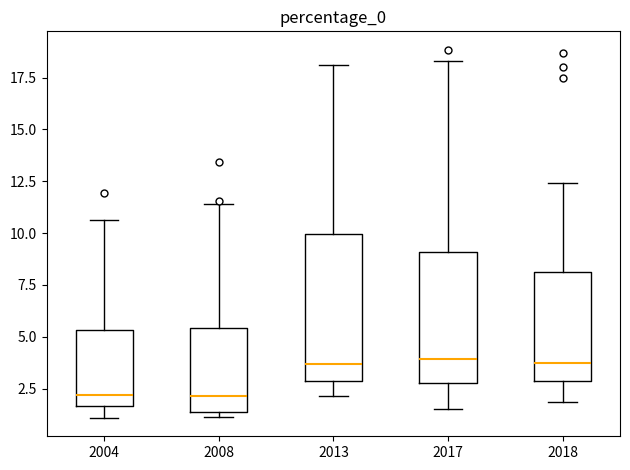

Where is the upper edge of the box at x = 2017 on the y-axis? The values are not printed on the chart, so give them approximately, as read against the axis.

9.0